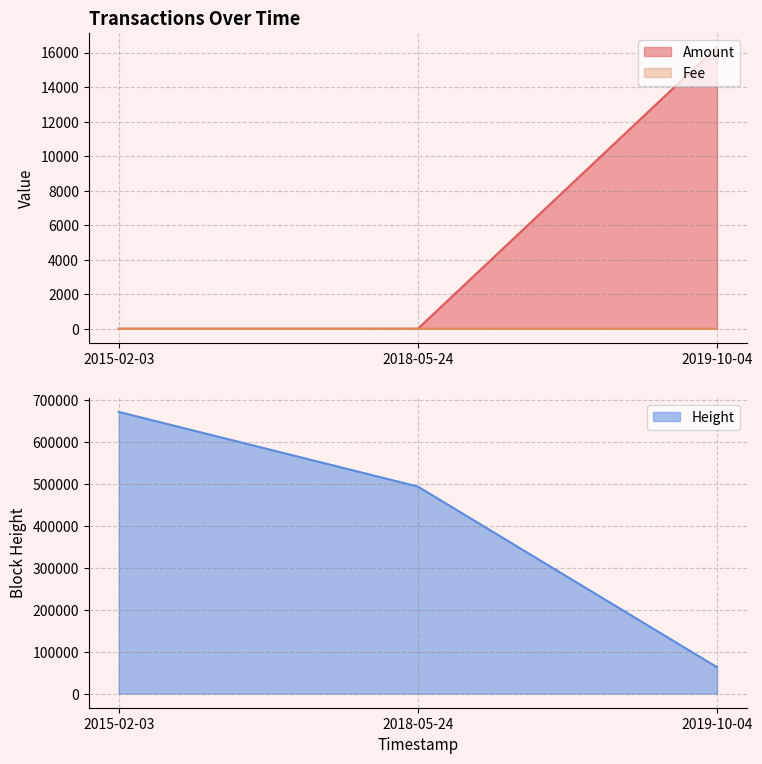

What is the sum of all Amount values?

16320.7